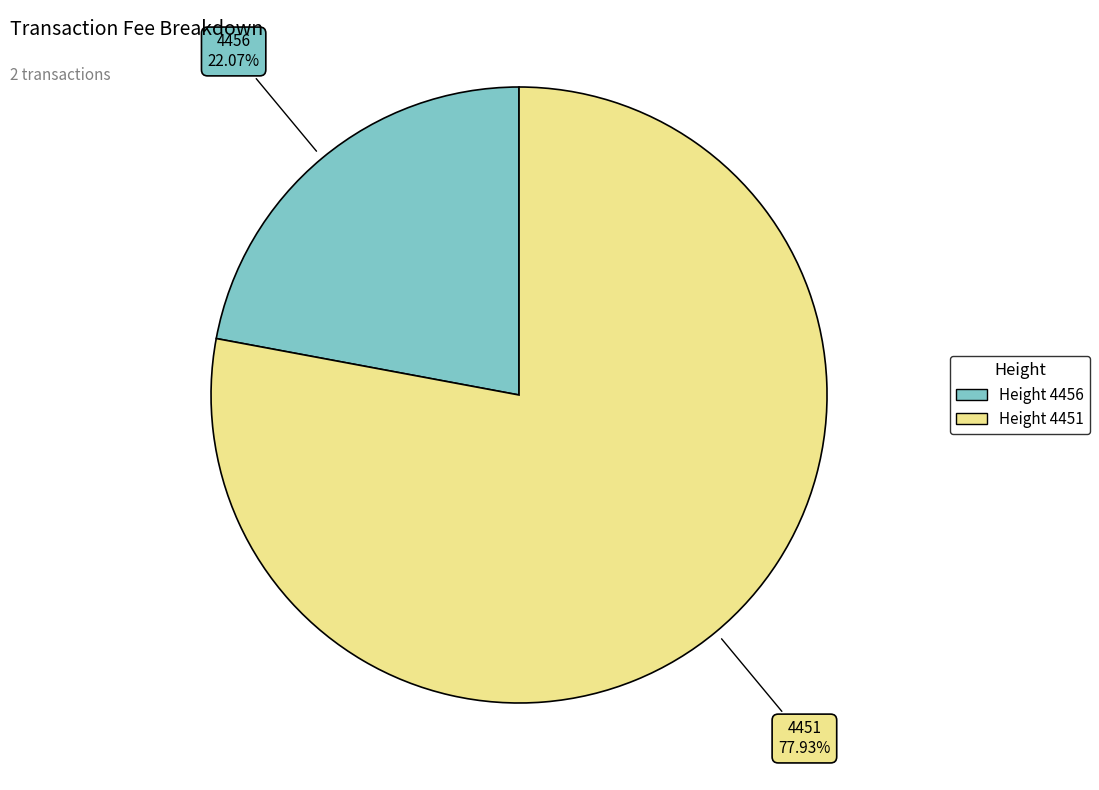

Is there any slice that represents more than half of the pie?

Yes